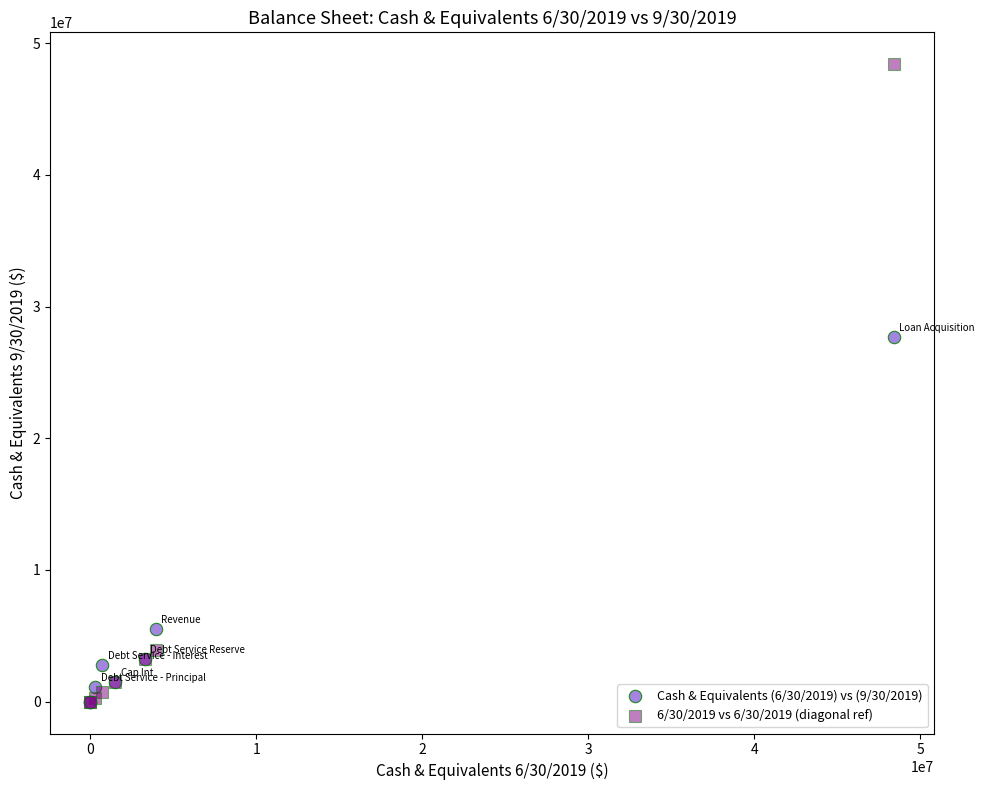

Which series has the widest spread of Y values?

6/30/2019 vs 6/30/2019 (diagonal ref)